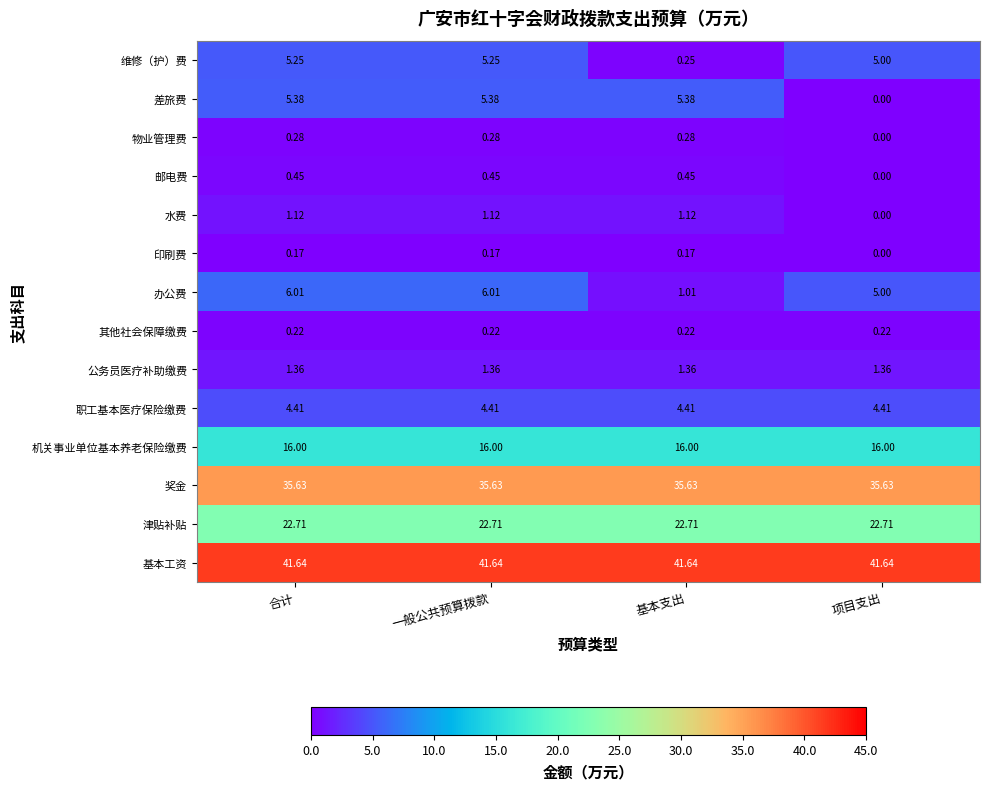

Which series has the largest range (max minus min)?

差旅费